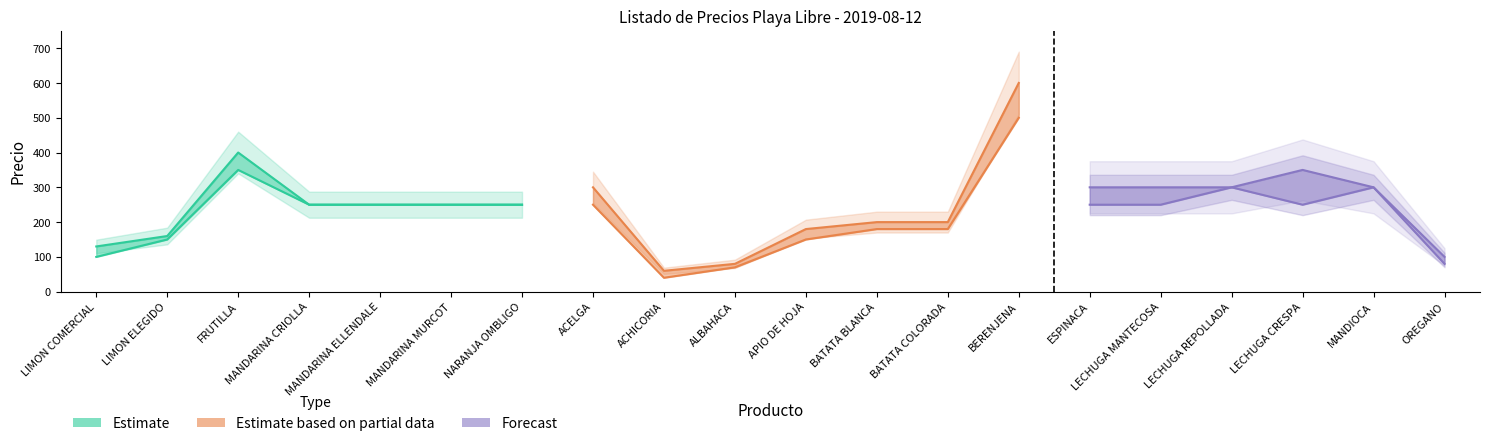

What is the smallest value displayed?

40